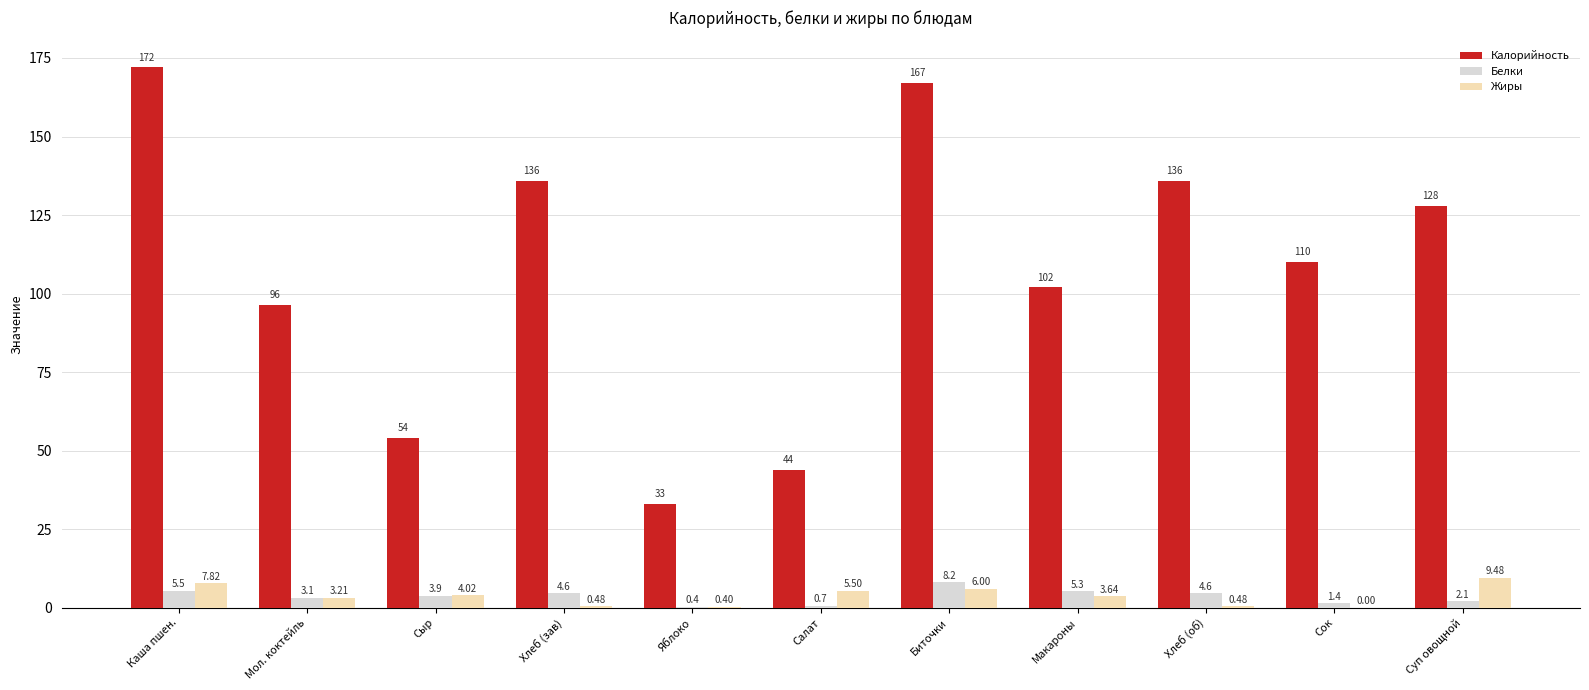

Between Хлеб (зав) and Биточки, which series saw the biggest shift?

Калорийность